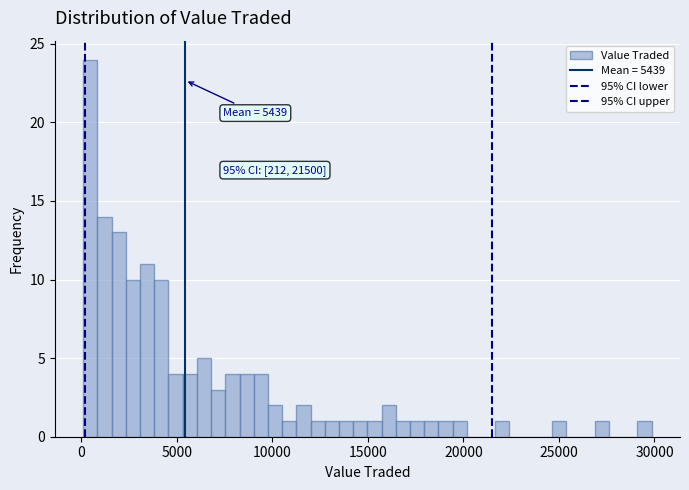

Around what value on the x-axis is the tallest bar? Give the approximate position of its centre, as read against the axis.

500